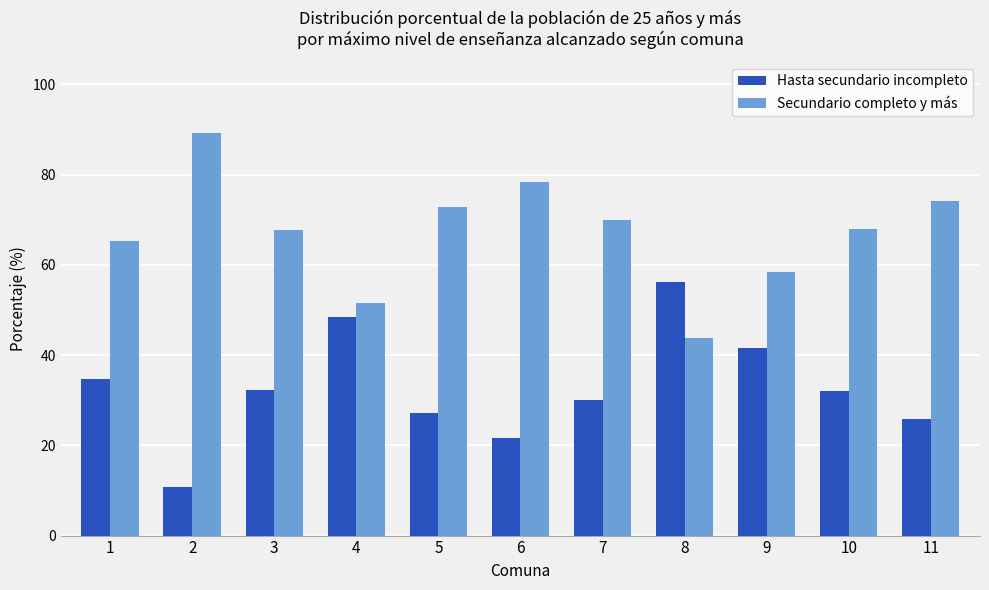

What is the value of the Hasta secundario incompleto bar at the 1st from the left?

34.7